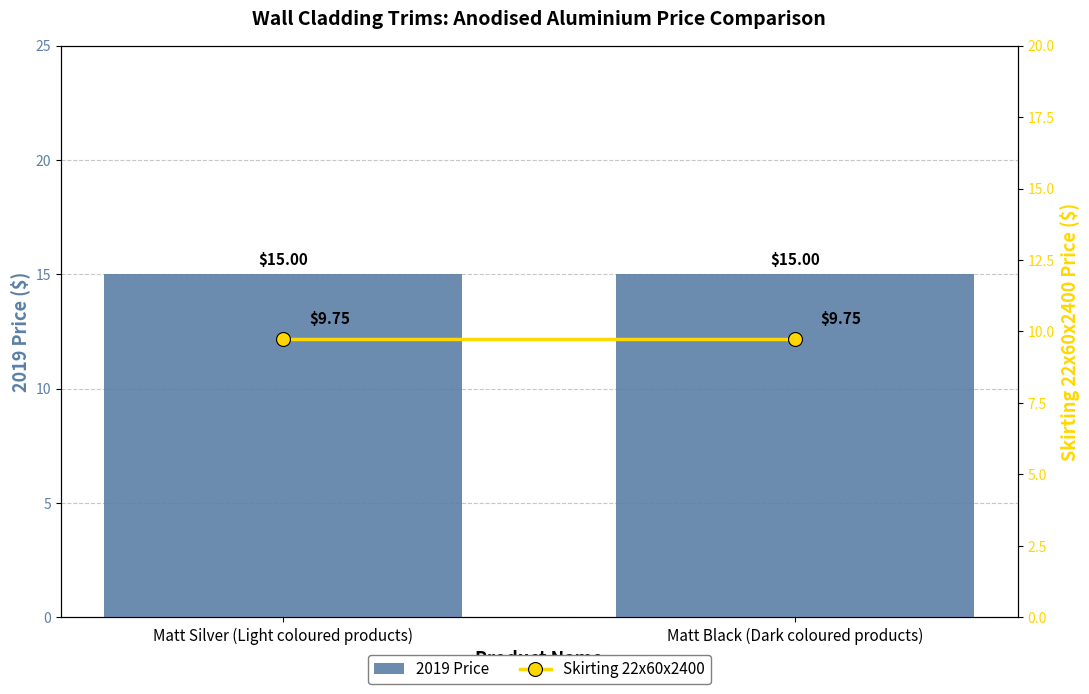

At how many categories does at least one series exceed 13?

2